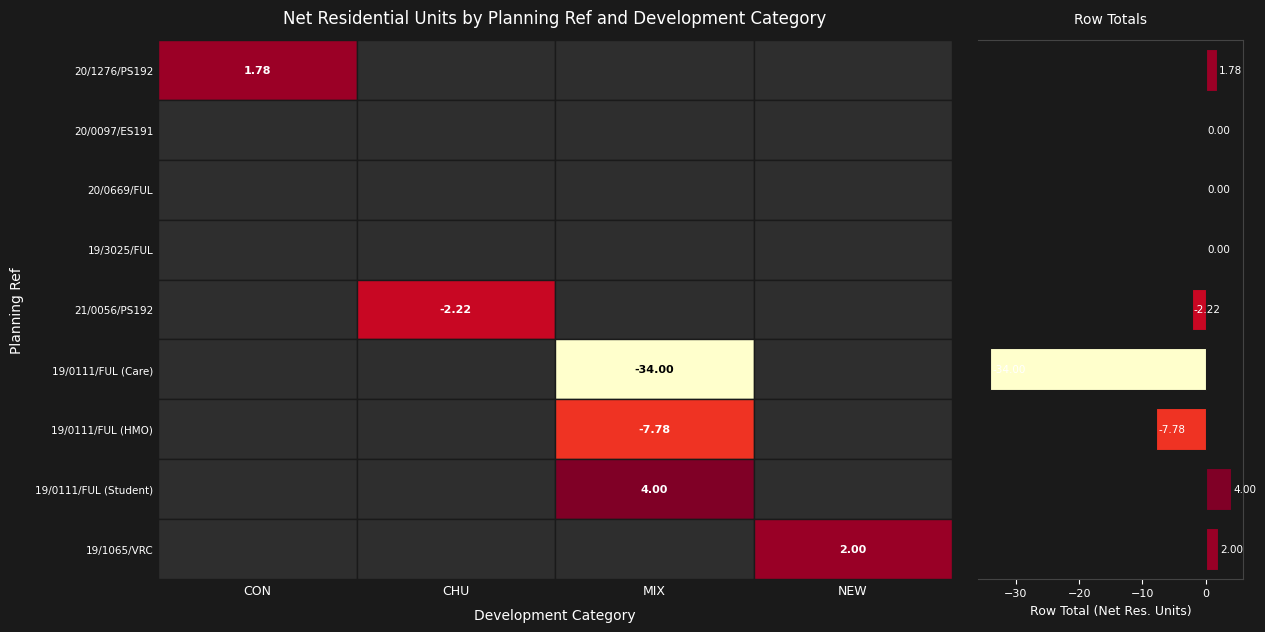

What is the sum of all values?

-36.2